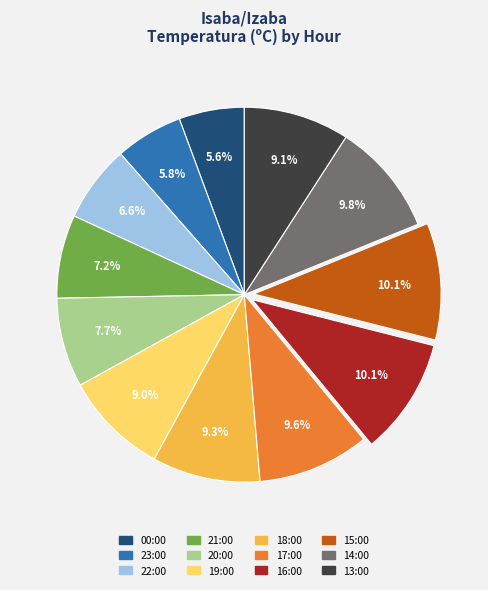

Is there a majority slice in this chart?

No